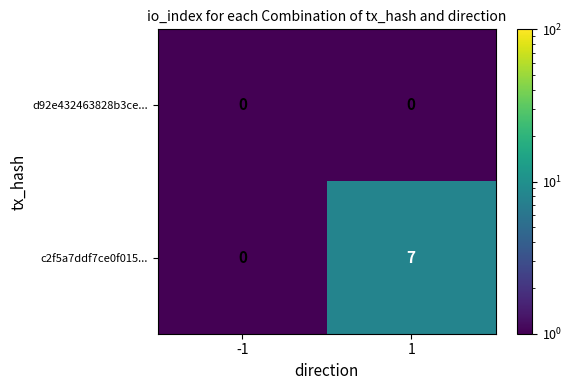

What is the approximate value of c2f5a7ddf7ce0f015... at 1?

7